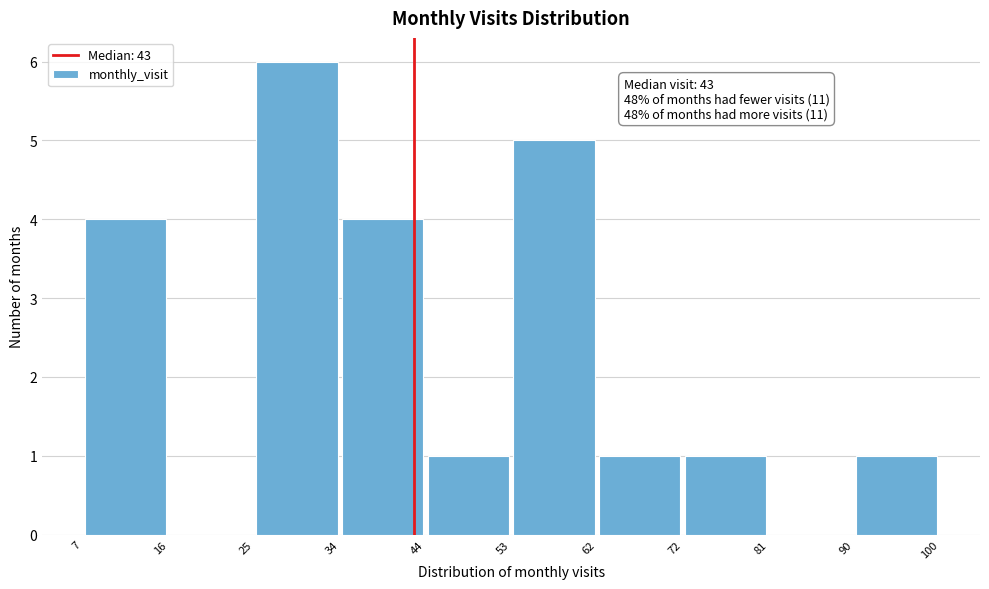

Over which range of the x-axis is the bar tallest?

25 to 34